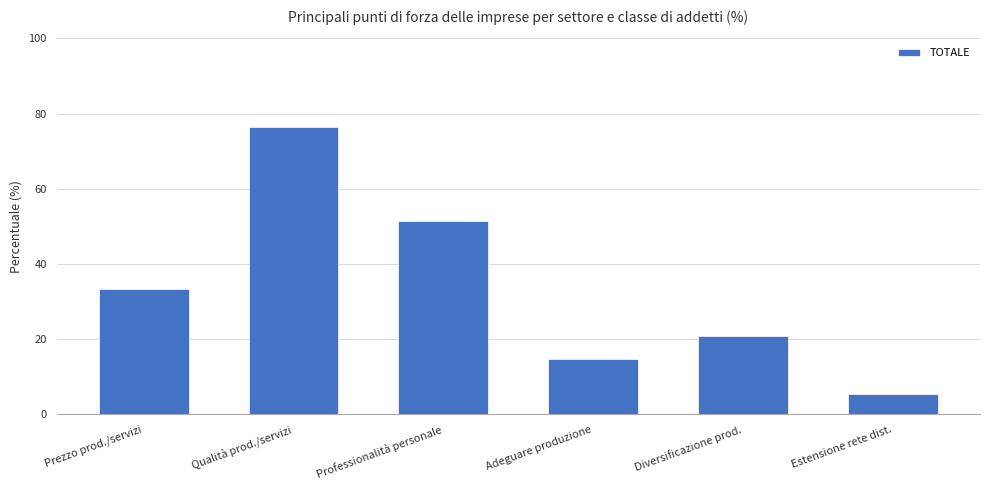

Between Prezzo prod./servizi and Adeguare produzione, which is larger?

Prezzo prod./servizi